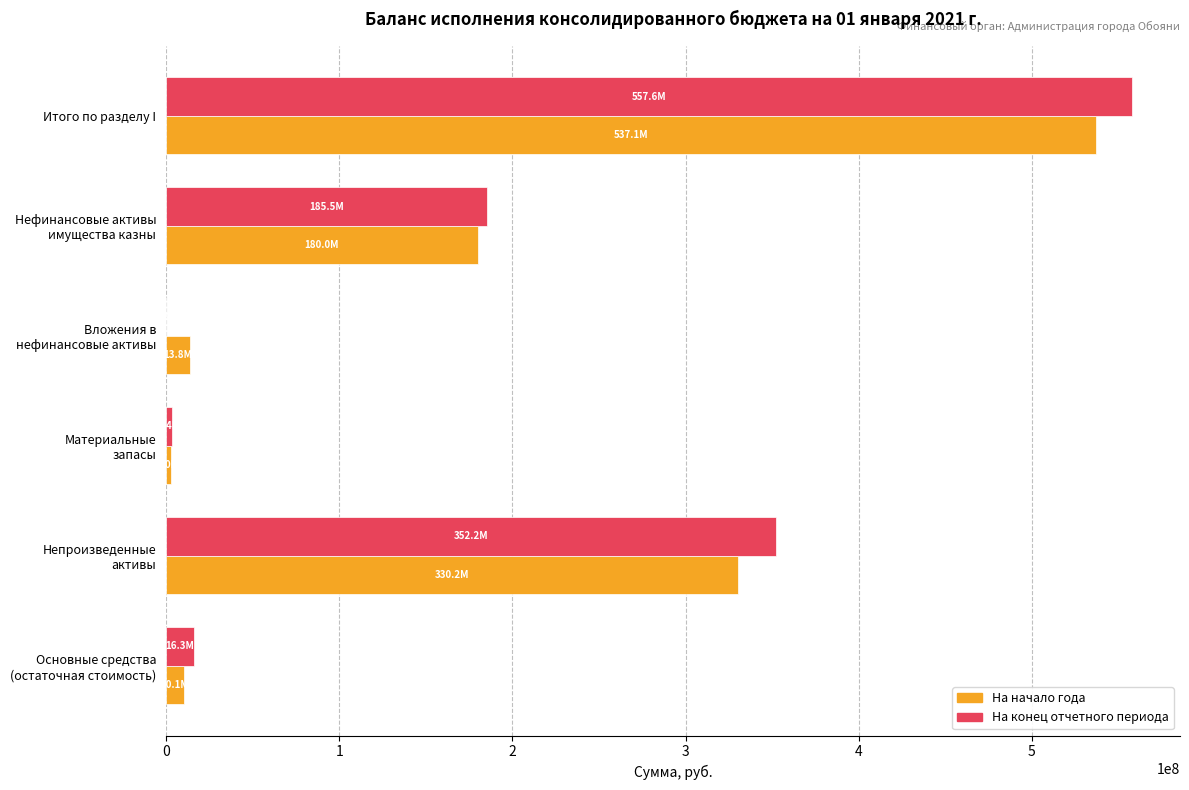

At which category is the sum across all series the highest?

Итого по разделу I